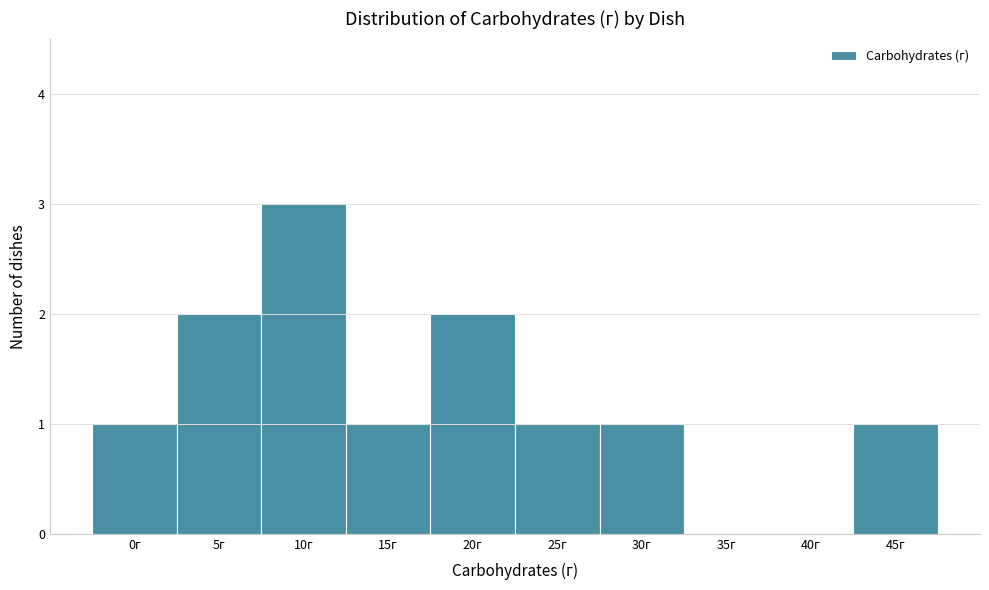

Reading left to right, list all the values displayed in this chart.

0г=1	5г=2	10г=3	15г=1	20г=2	25г=1	30г=1	35г=0	40г=0	45г=1